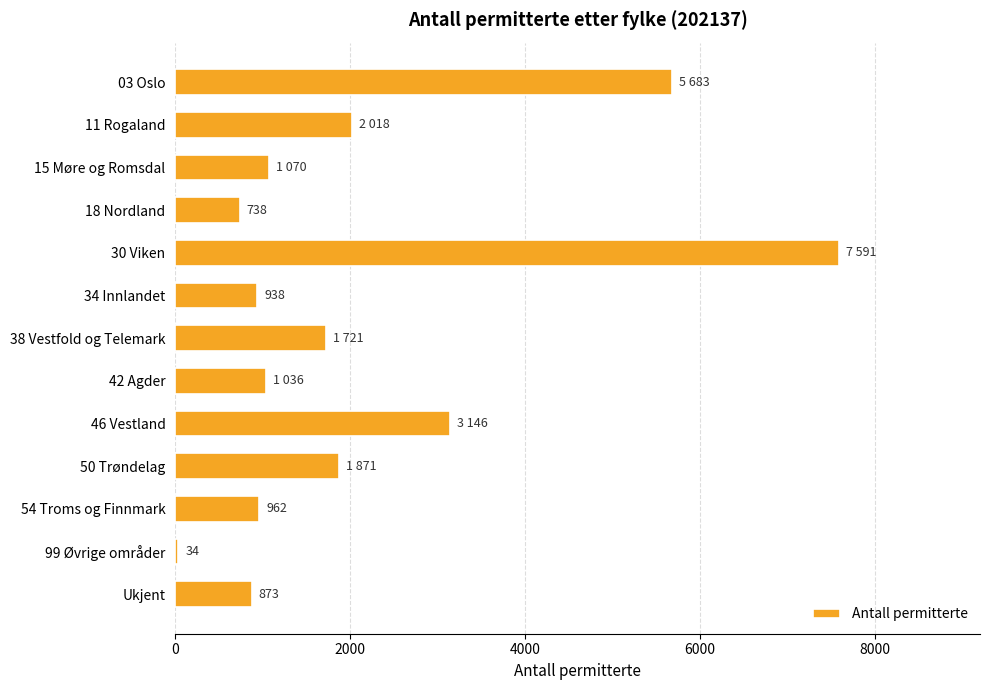

Which has a higher value, 30 Viken or Ukjent?

30 Viken